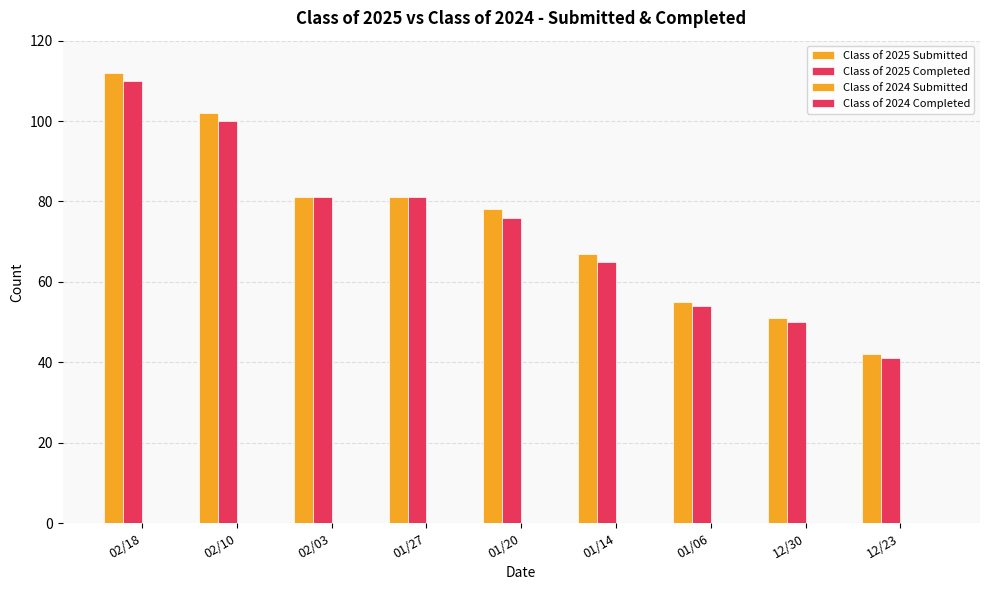

At how many categories does at least one series exceed 44?

8